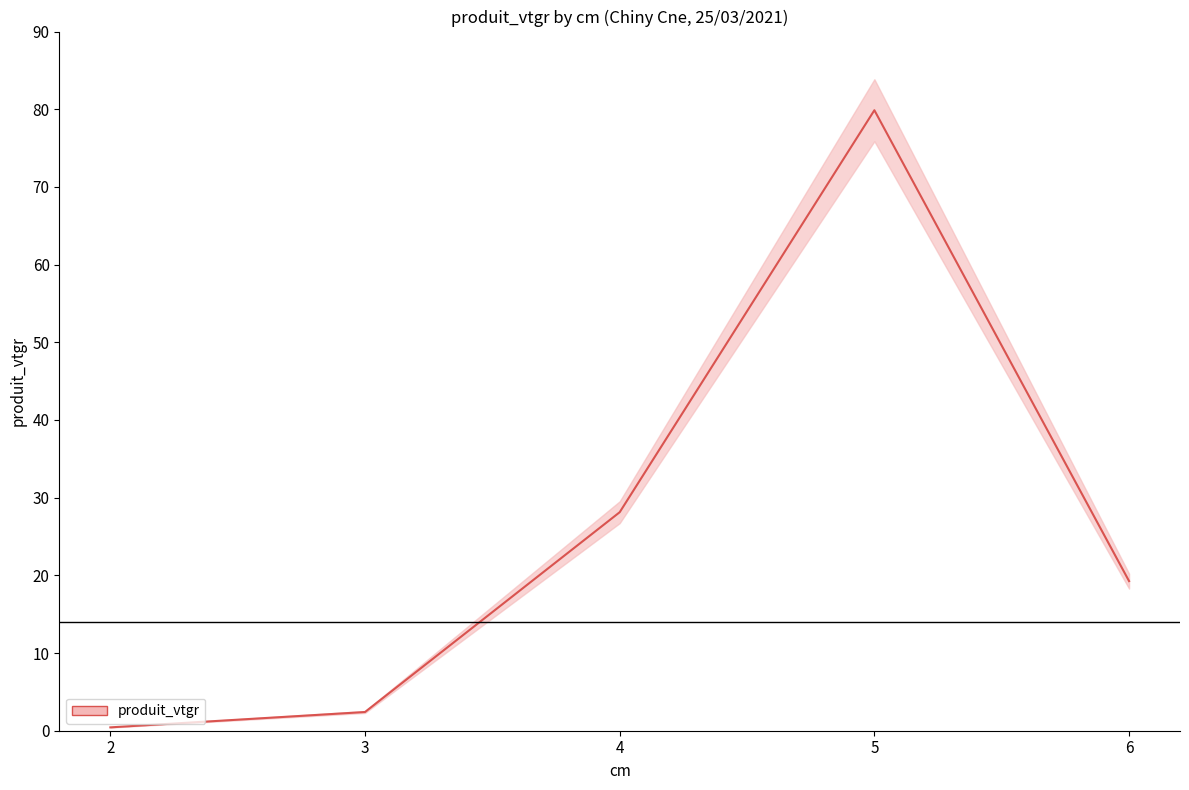

What is the smallest value displayed?

0.4